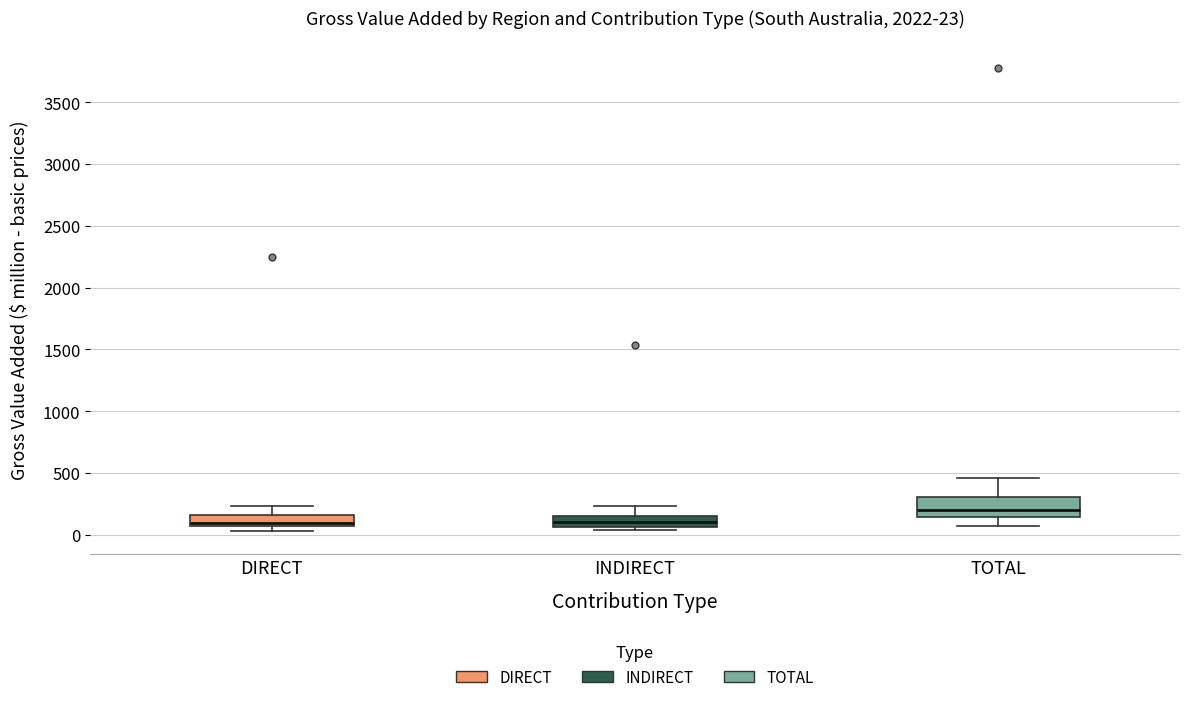

Which box is the tallest, from its lower edge to its upper edge?

TOTAL